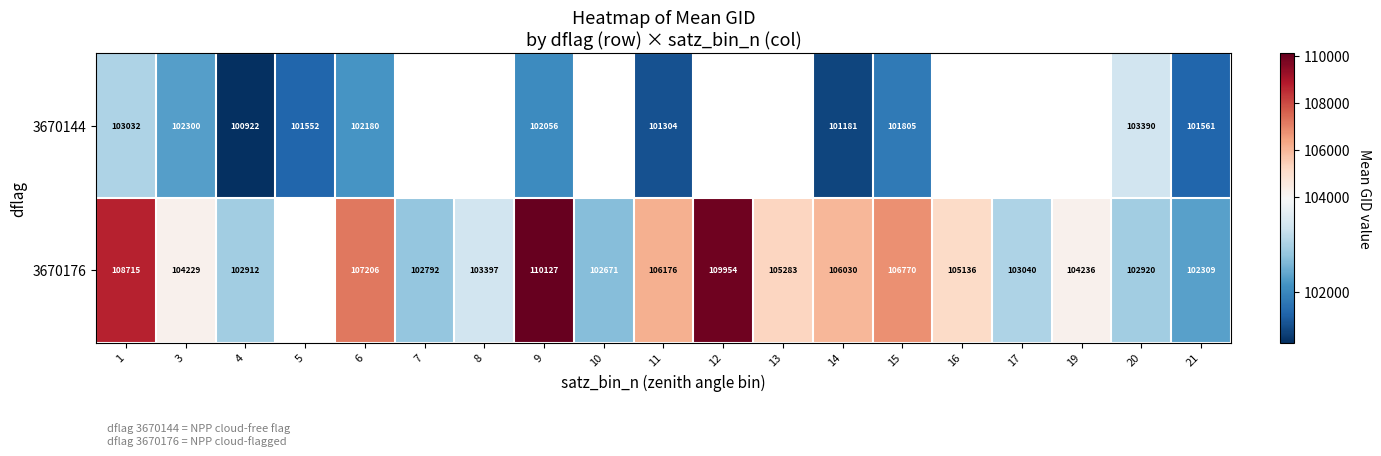

What is the difference between the highest and lowest values at 1?

5683